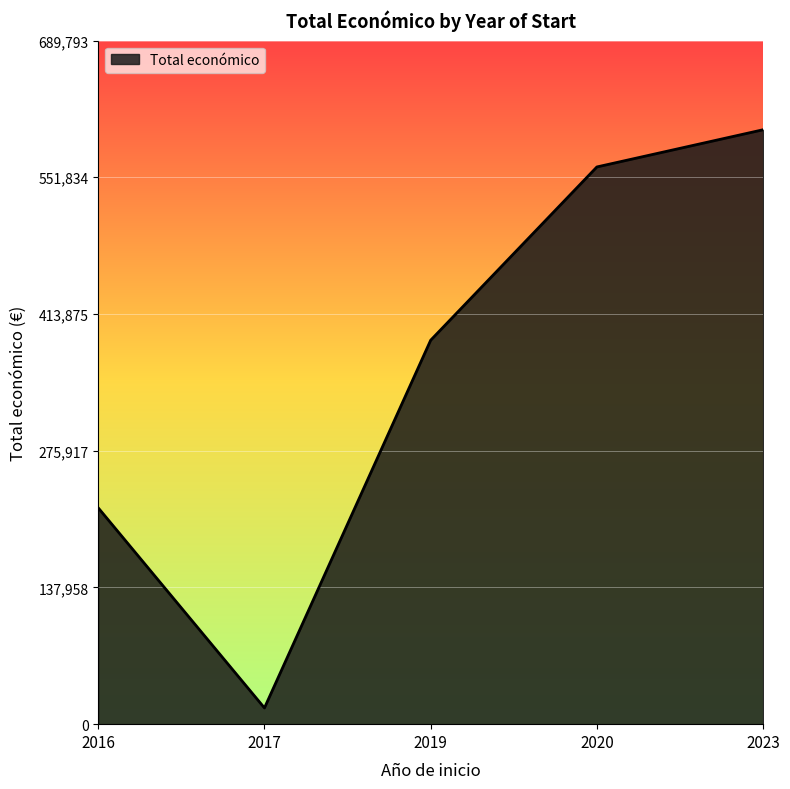

How many categories are shown in the chart?

5